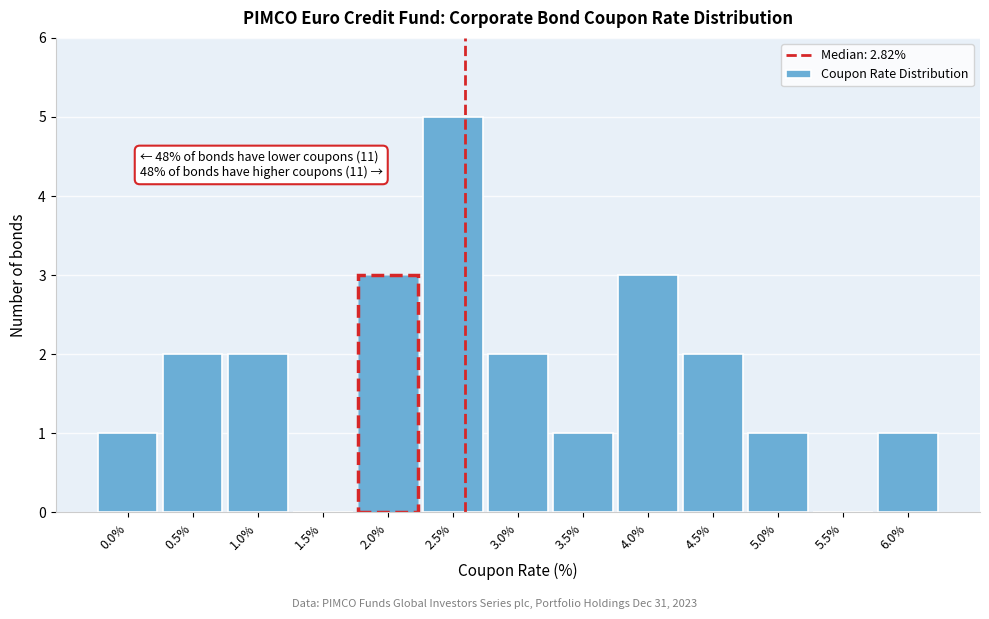

Reading left to right, transcribe all the data shown in this chart.

0.0%=1	0.5%=2	1.0%=2	1.5%=0	2.0%=3	2.5%=5	3.0%=2	3.5%=1	4.0%=3	4.5%=2	5.0%=1	5.5%=0	6.0%=1